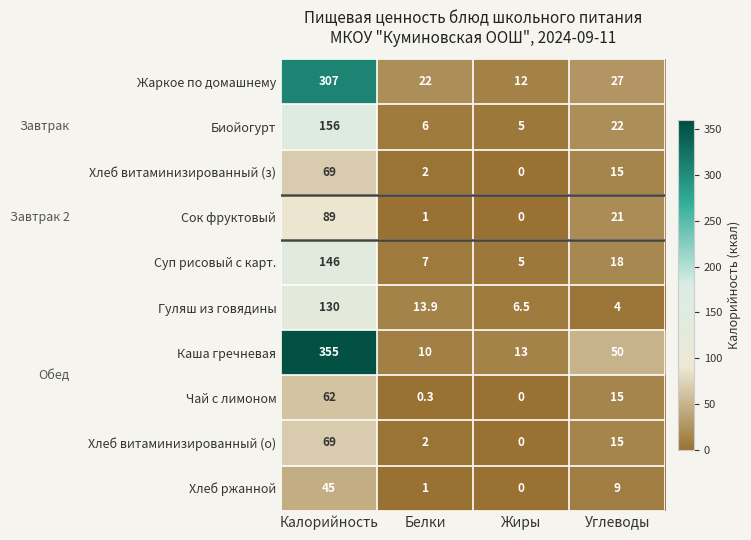

What is the sum of the Жаркое по домашнему values at Жиры and Калорийность?

319.0